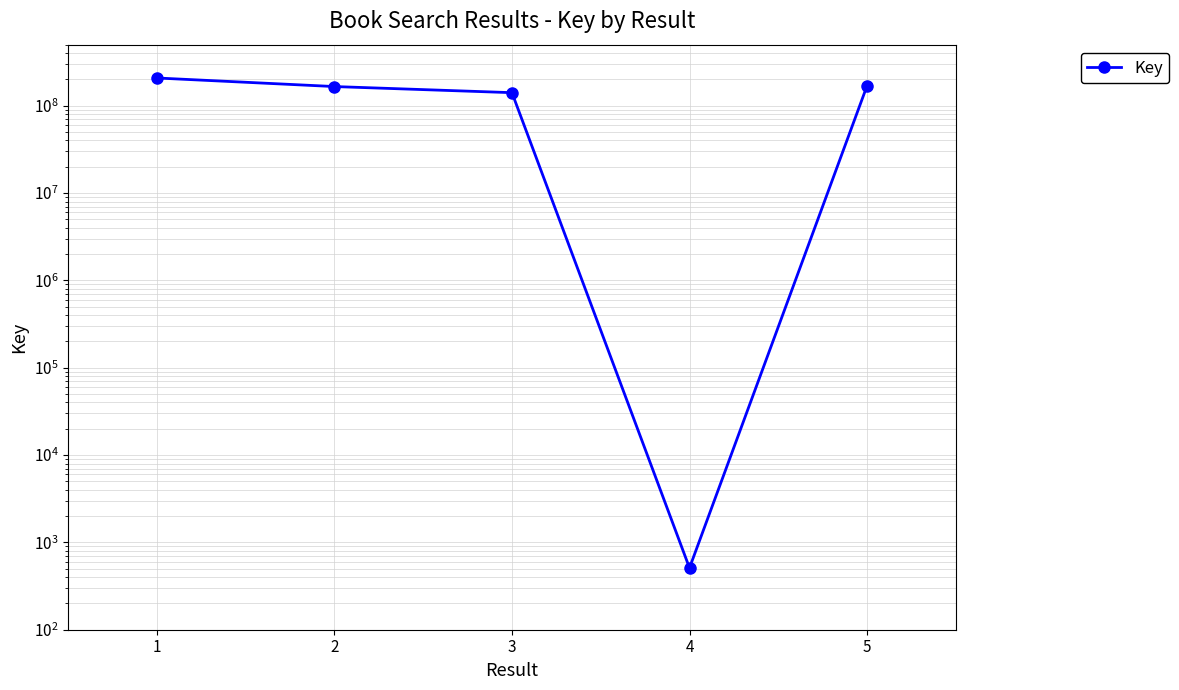

Reading right to left, extract all data points from this chart.

169089533	510	141022758	165727008	207731478